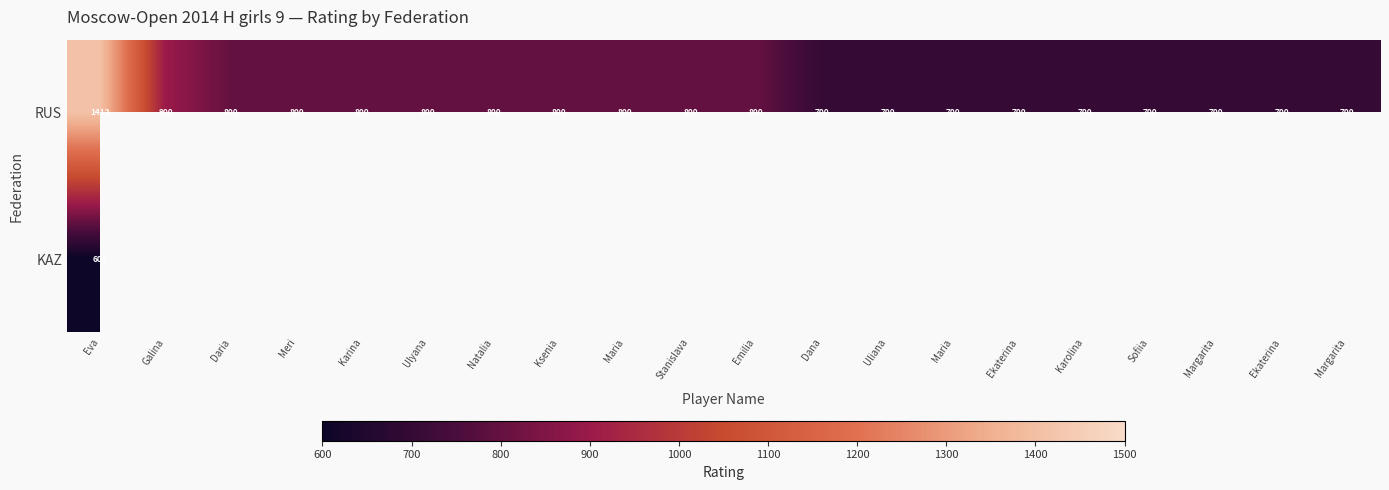

How many categories are shown in the chart?

20